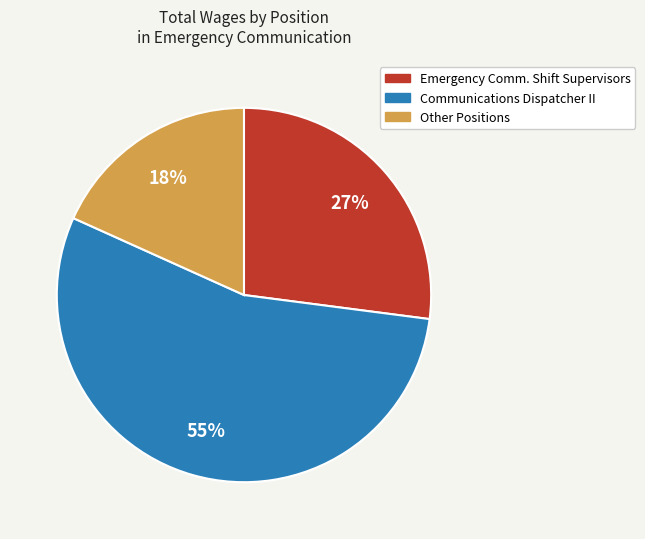

To the nearest percent, what is the average slice percentage?

33%